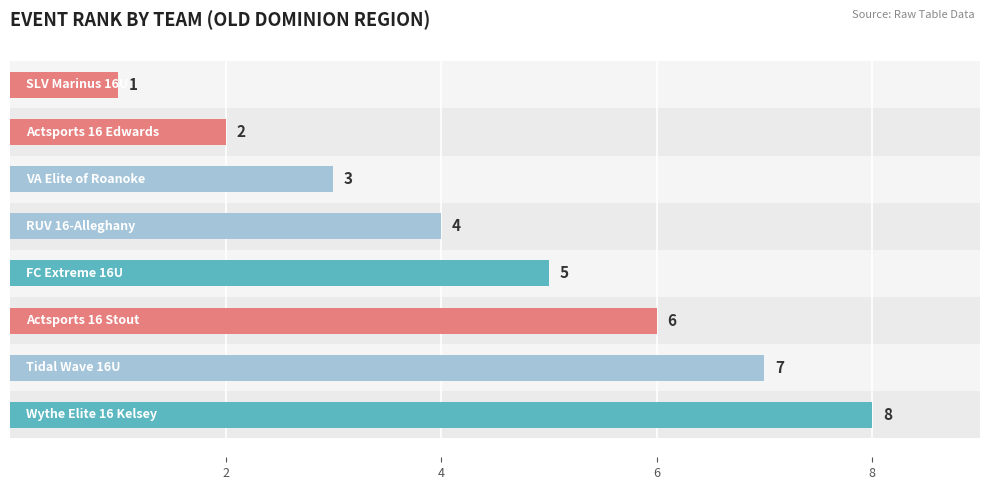

Count the number of categories in the chart.

8